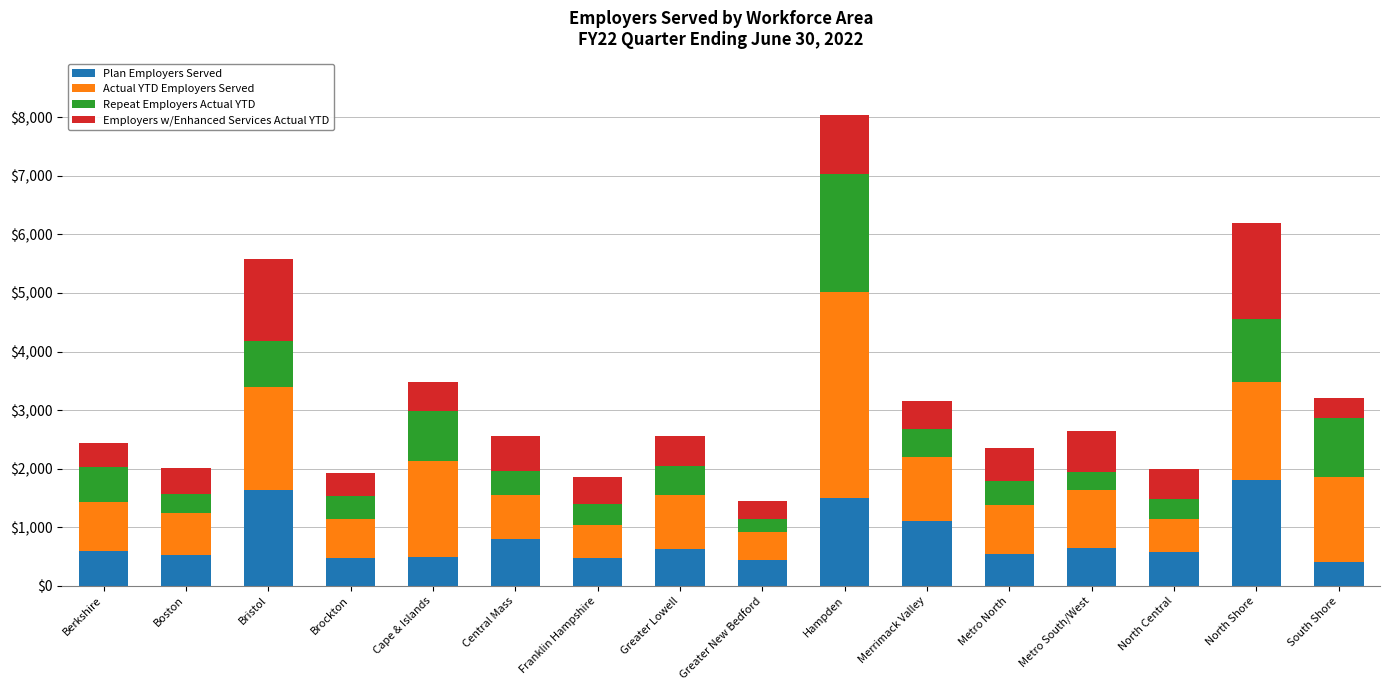

Is it true that Plan Employers Served equals 620 at Hampden?

False